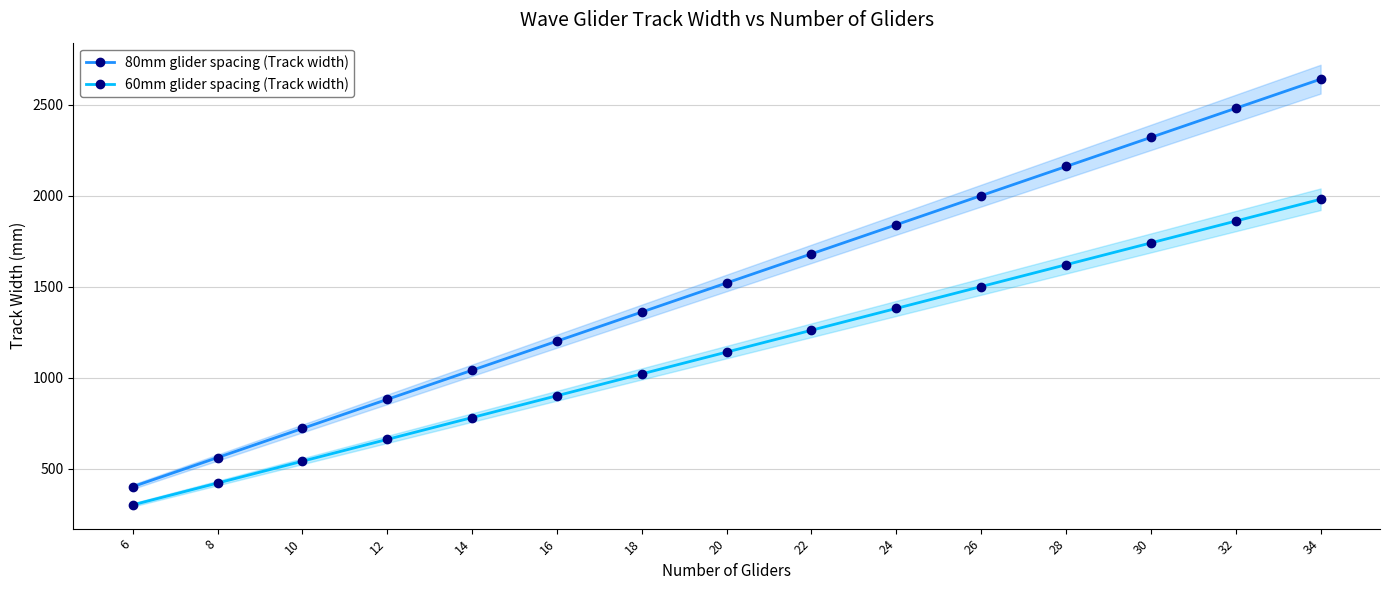

What are all the series names shown in the legend?

80mm glider spacing (Track width), 60mm glider spacing (Track width)